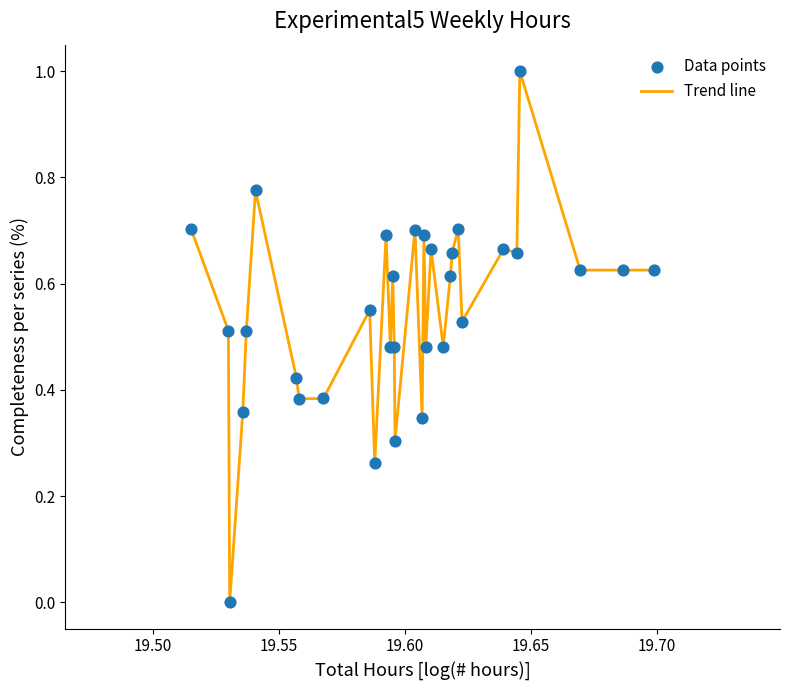

What is the greatest value displayed?

1.0